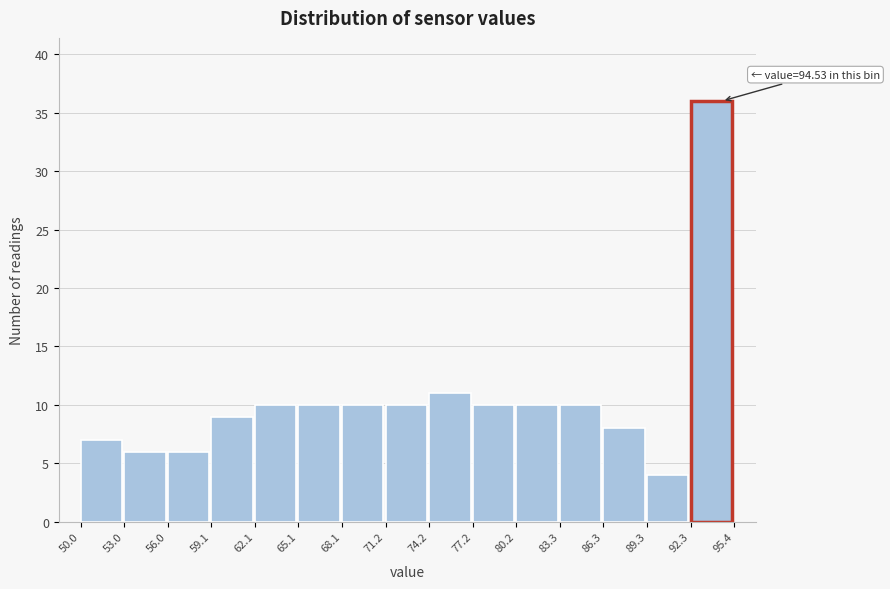

Which range on the x-axis has the tallest bar?

92.3 to 95.4